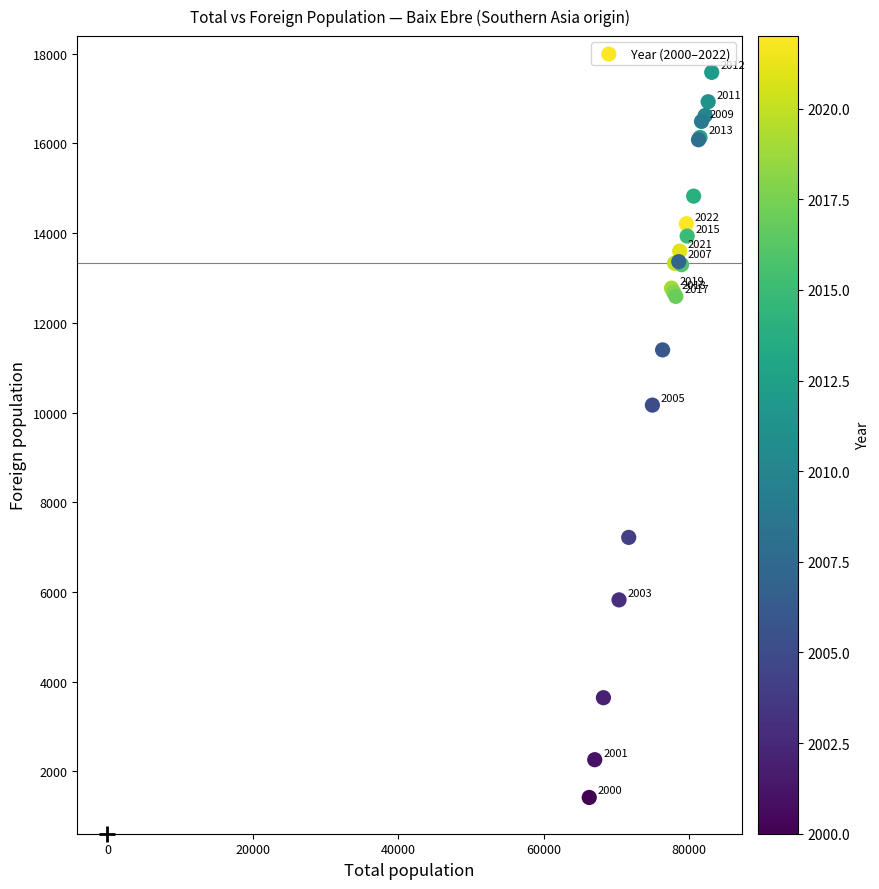

What Y value in the scatter plot is closest to 9500?

10165